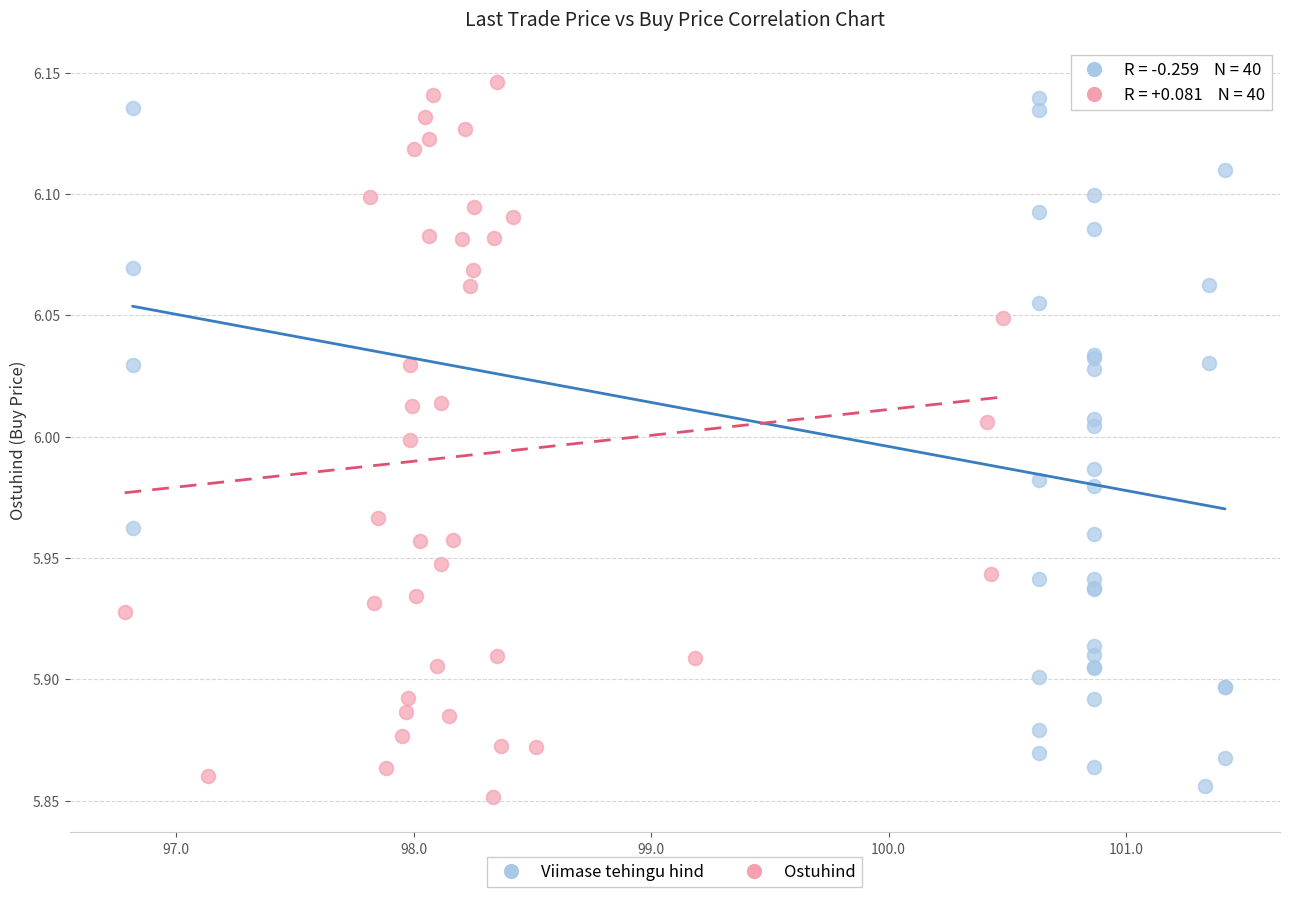

What are all the series names shown in the legend?

Viimase tehingu hind, Ostuhind